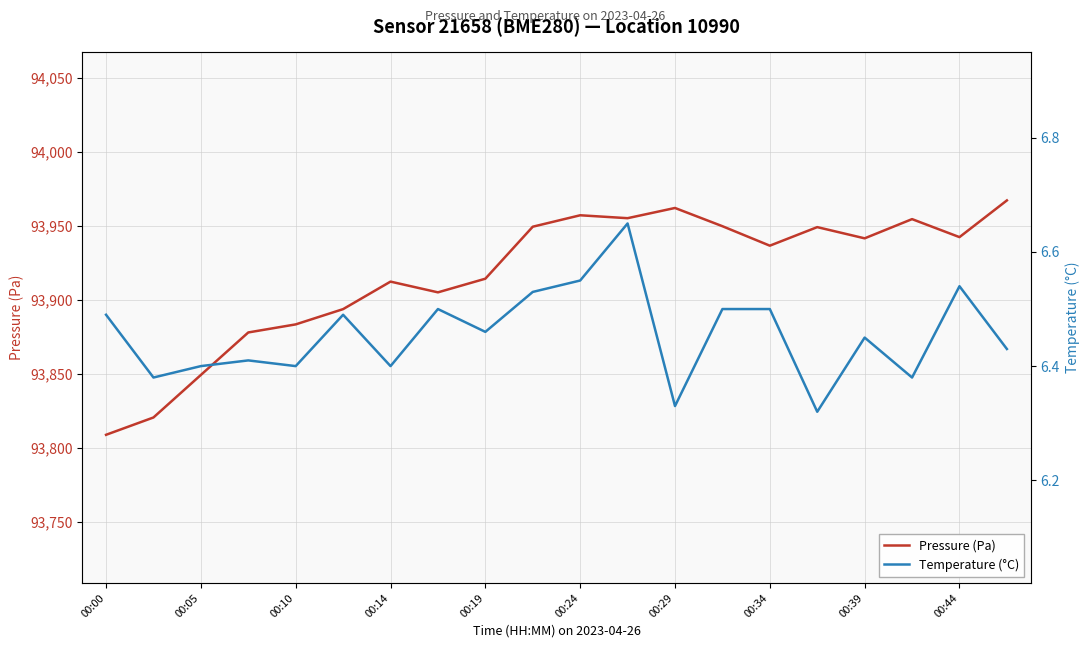

What is the highest value of the Temperature (°C) series?

6.7